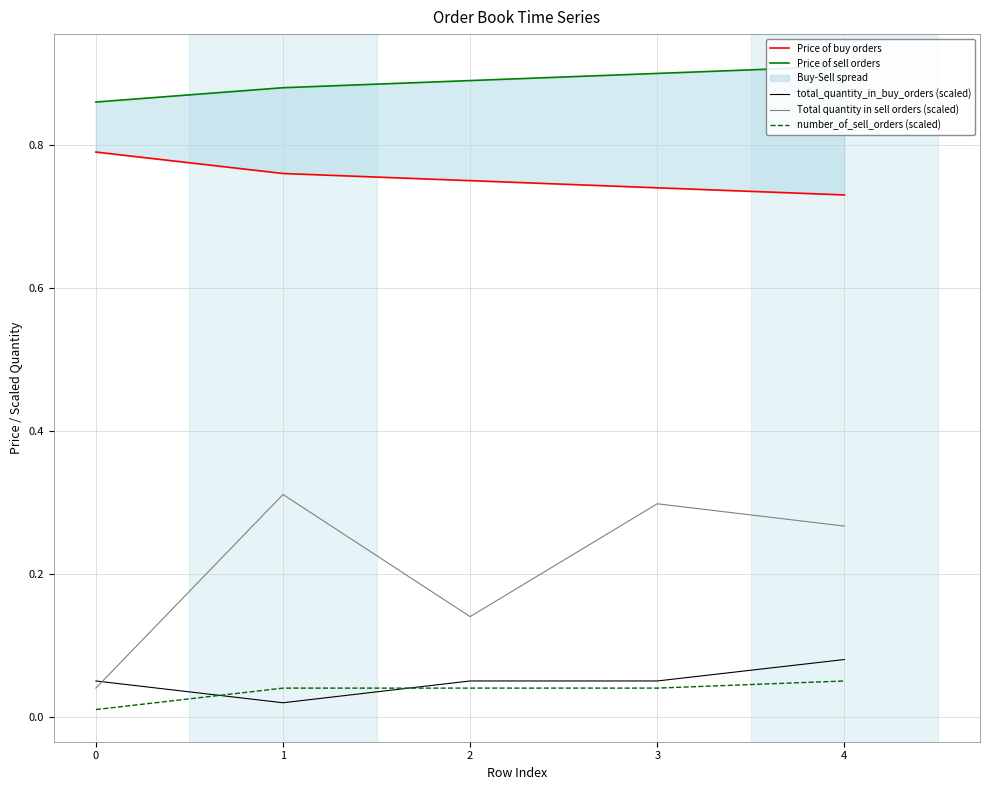

True or false: Price of sell orders and Total quantity in sell orders (scaled) intersect in this chart.

False